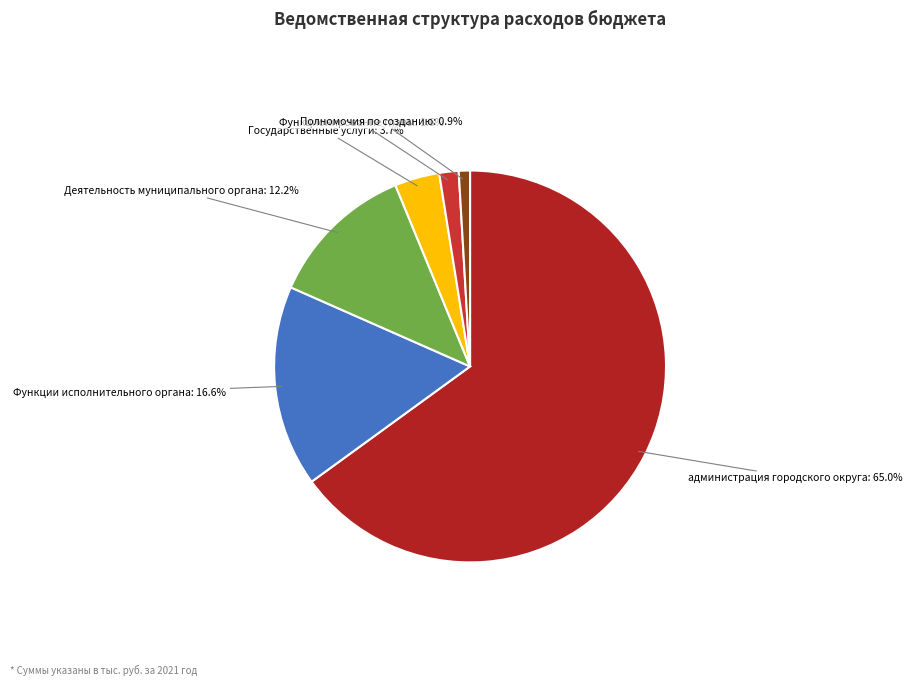

Which slice is the smallest?

Полномочия по созданию